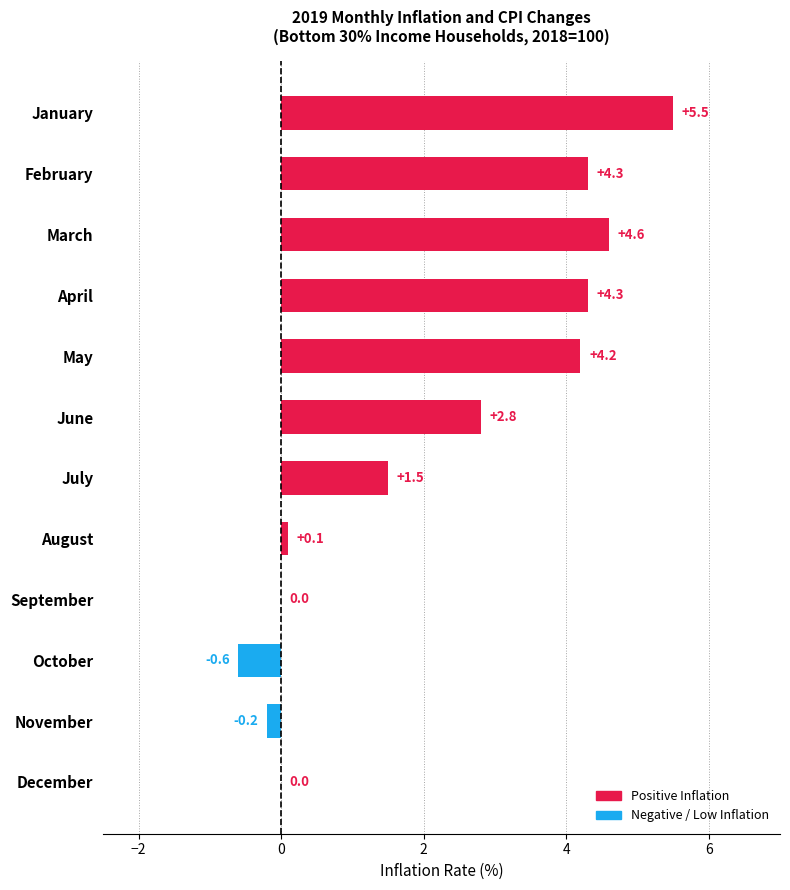

Are the bars horizontal?

Yes